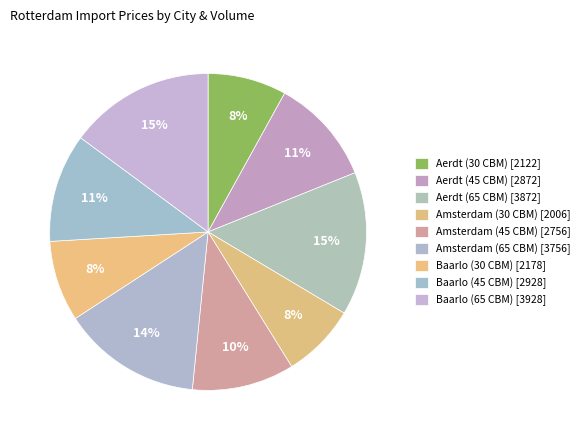

What percentage is NOT represented by Aerdt (65 CBM)?

85.3%